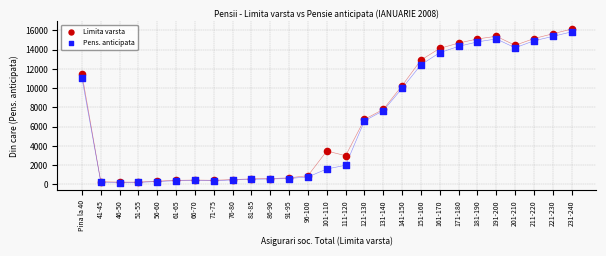

What are all the series names shown in the legend?

Limita varsta, Pens. anticipata